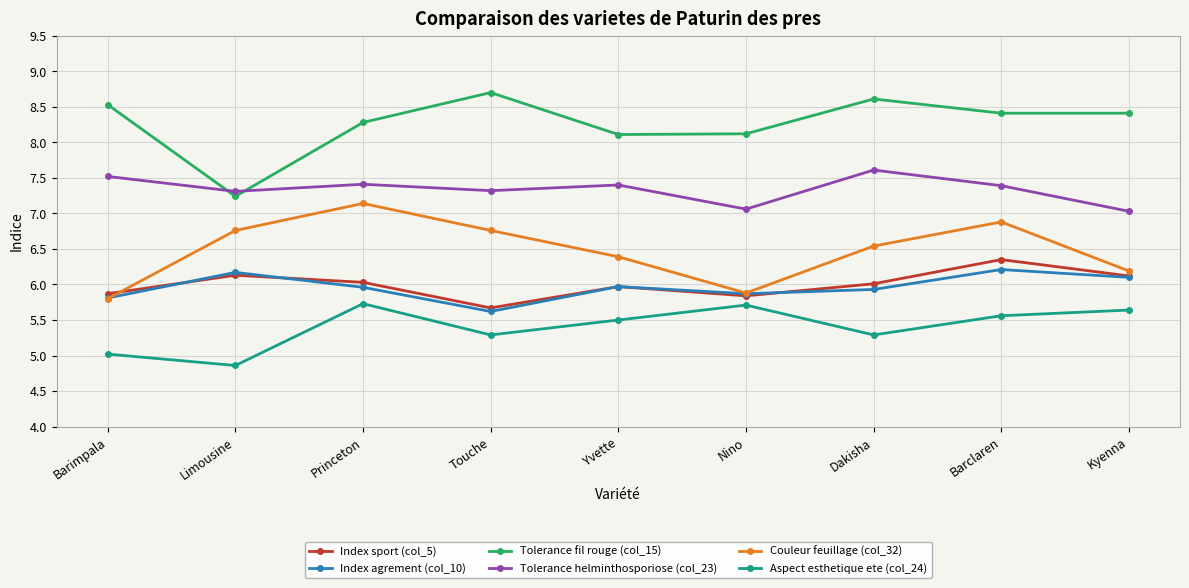

Which series has the widest spread of values?

Tolerance fil rouge (col_15)